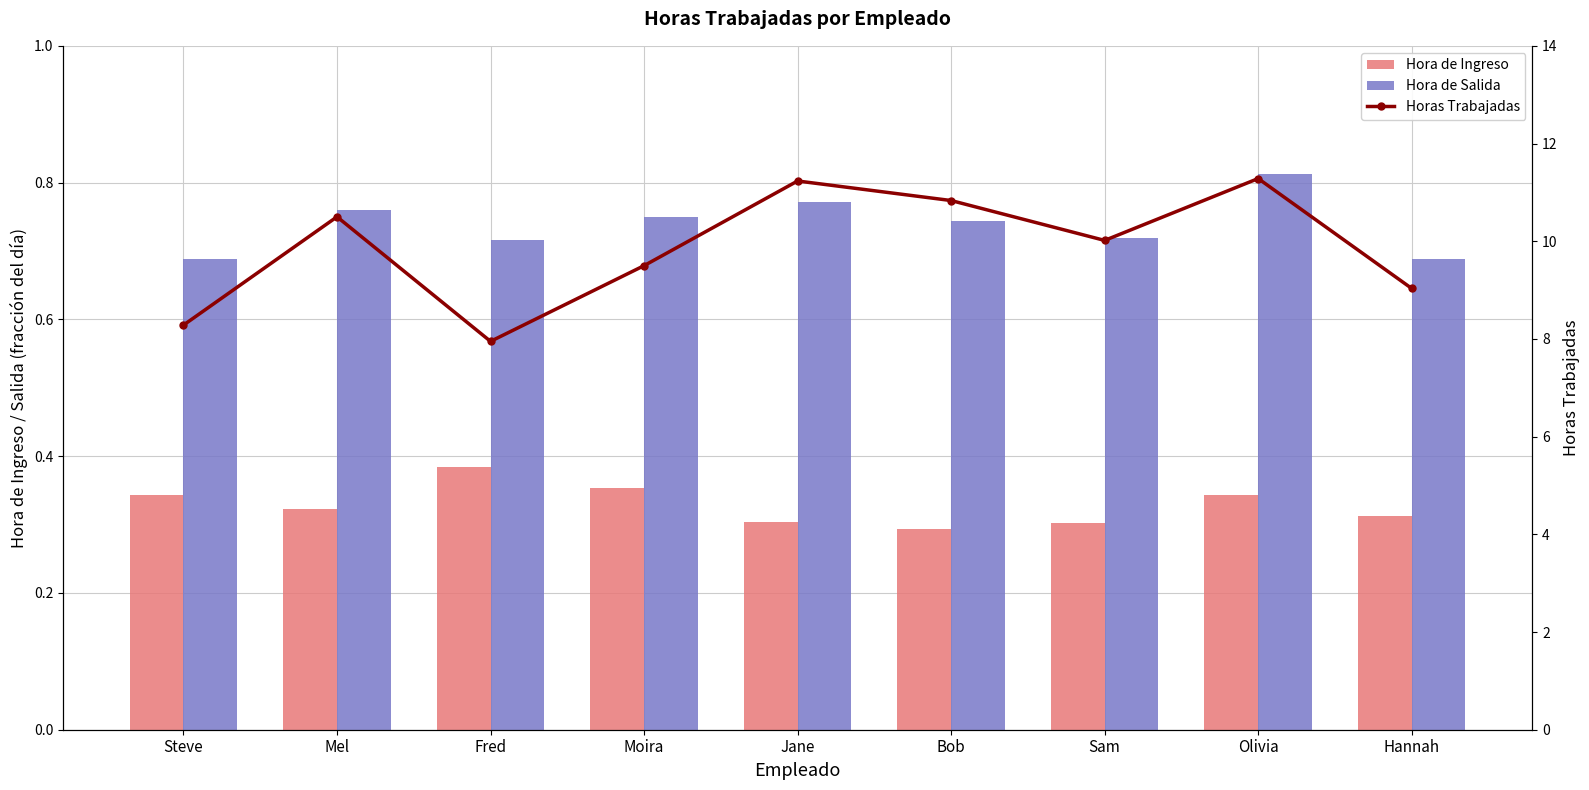

Are the bars grouped side by side (vs. stacked)?

Yes